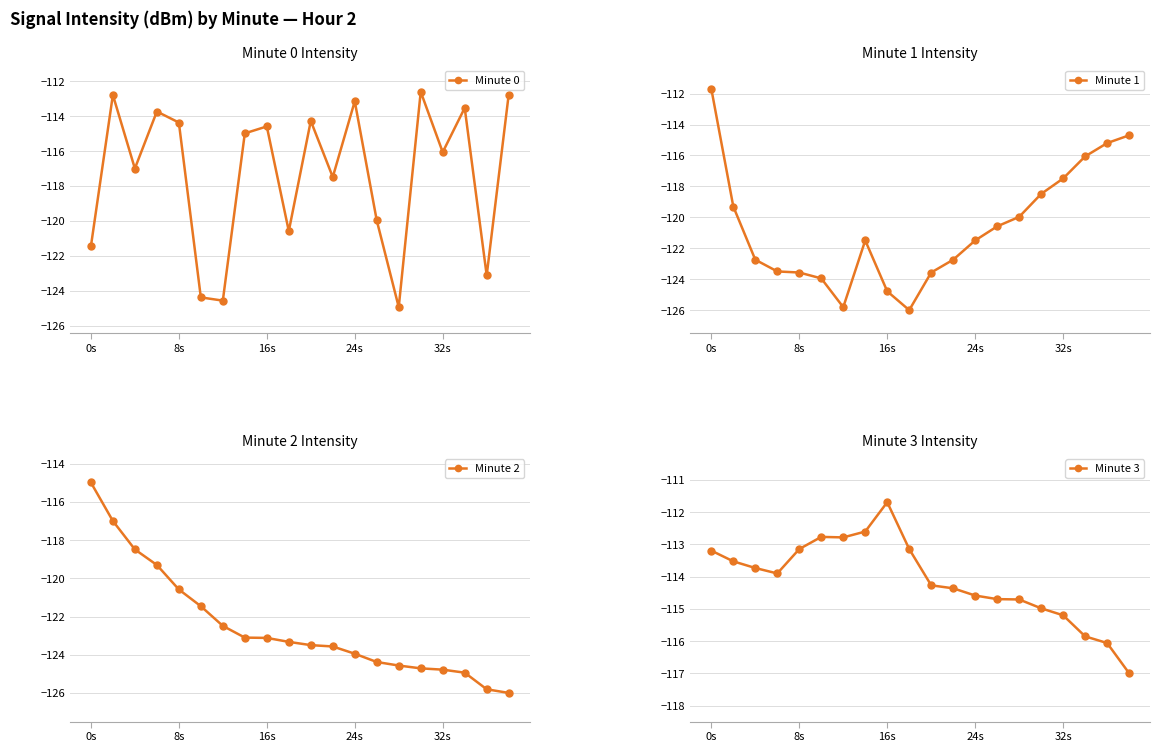

In Minute 0, how many points are lower than both neighbors (excluding endpoints)?

7